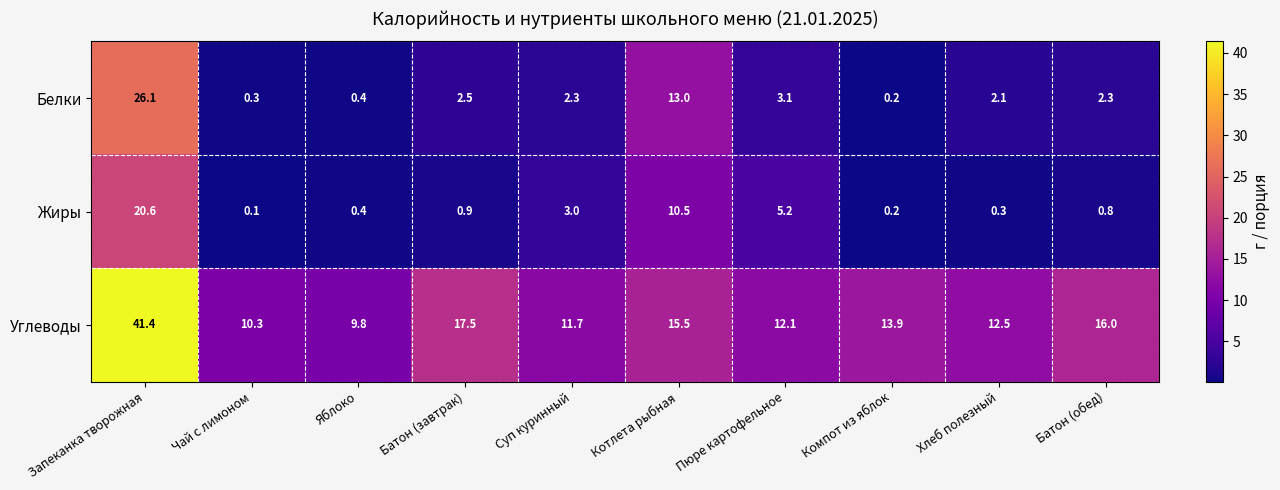

What is the difference between the maximum and minimum values in the Углеводы series?

31.6